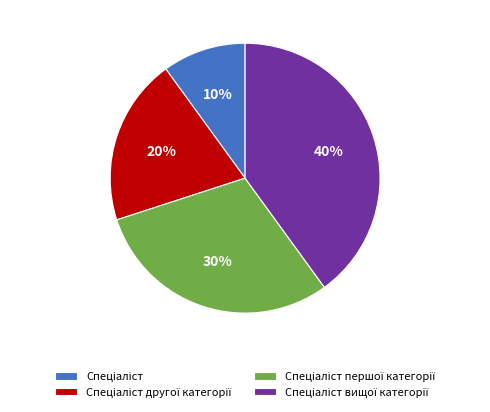

To the nearest percent, what is the difference between the largest and smallest slice percentages?

30%